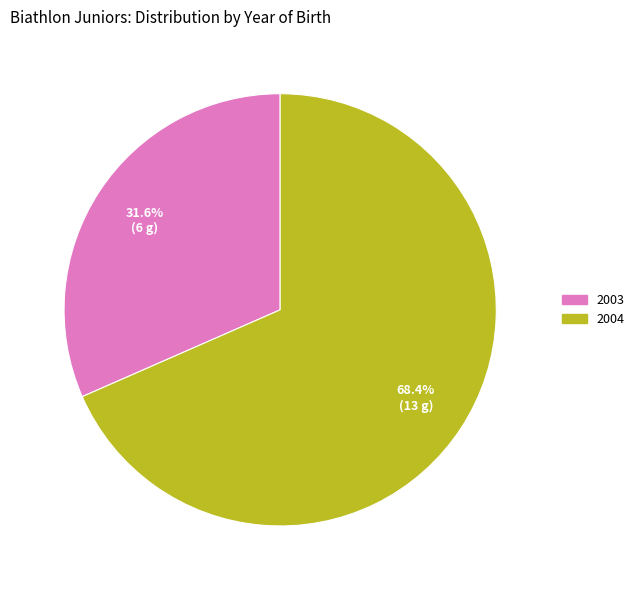

Do 2003 and 2004 together represent more than half of the pie?

Yes